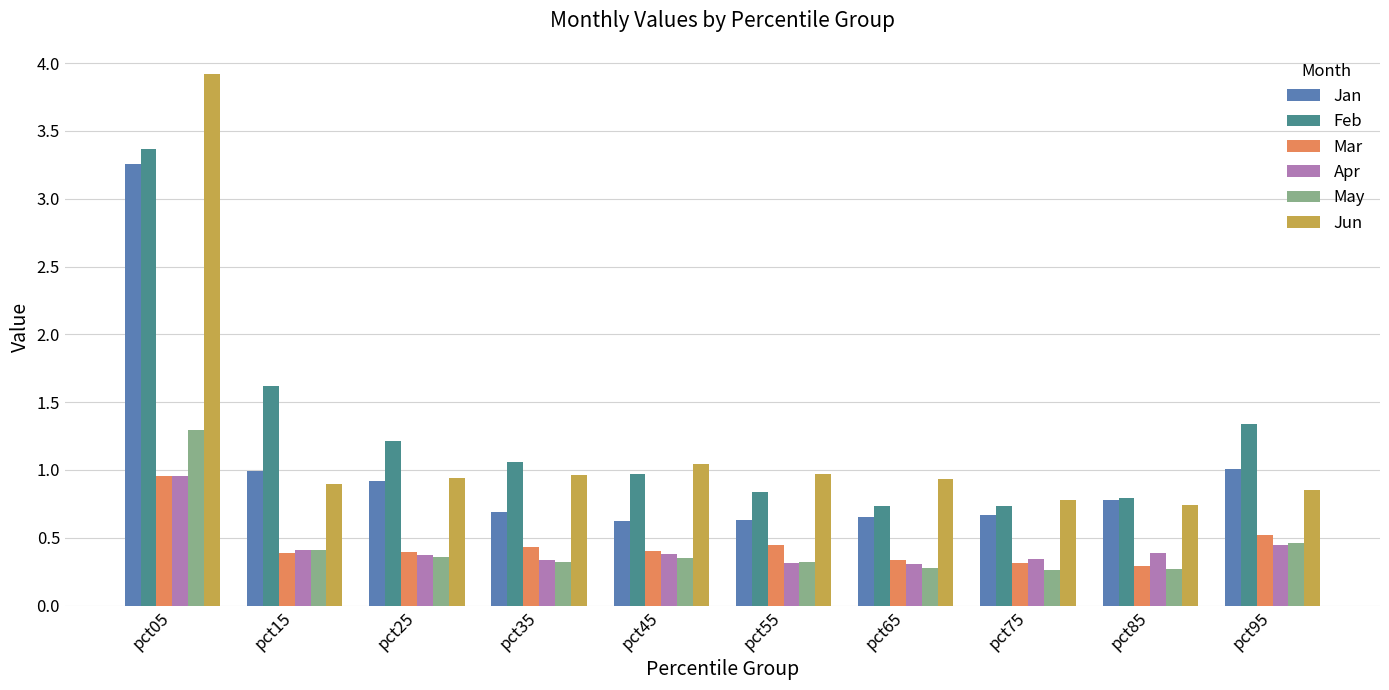

What are all the series names shown in the legend?

Jan, Feb, Mar, Apr, May, Jun